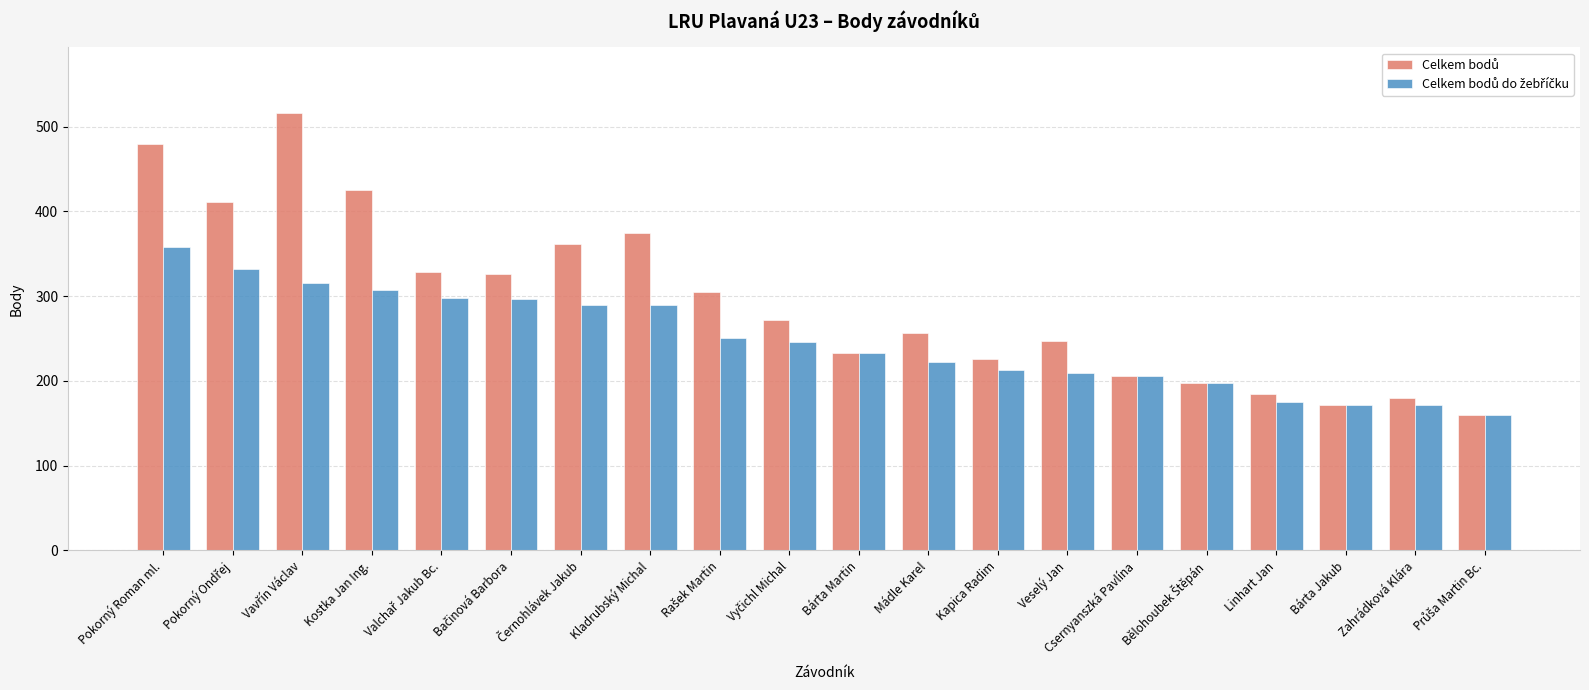

What is the minimum value shown in the chart?

160